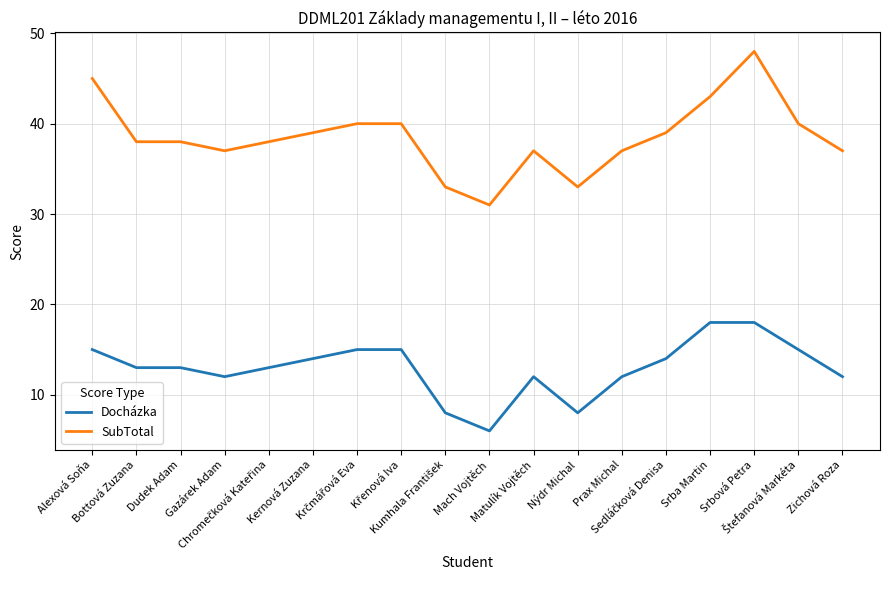

True or false: SubTotal and Docházka intersect in this chart.

False